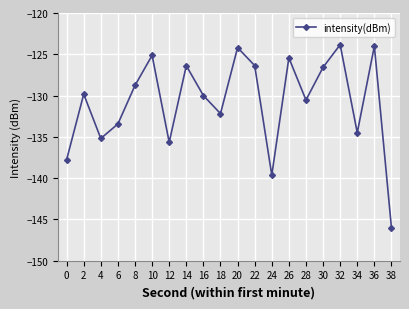

What value does the data have at 6?

-133.4